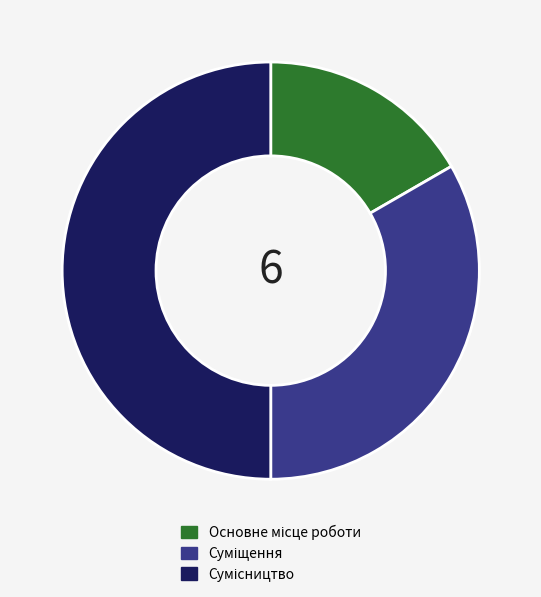

Does any single category account for the majority?

No